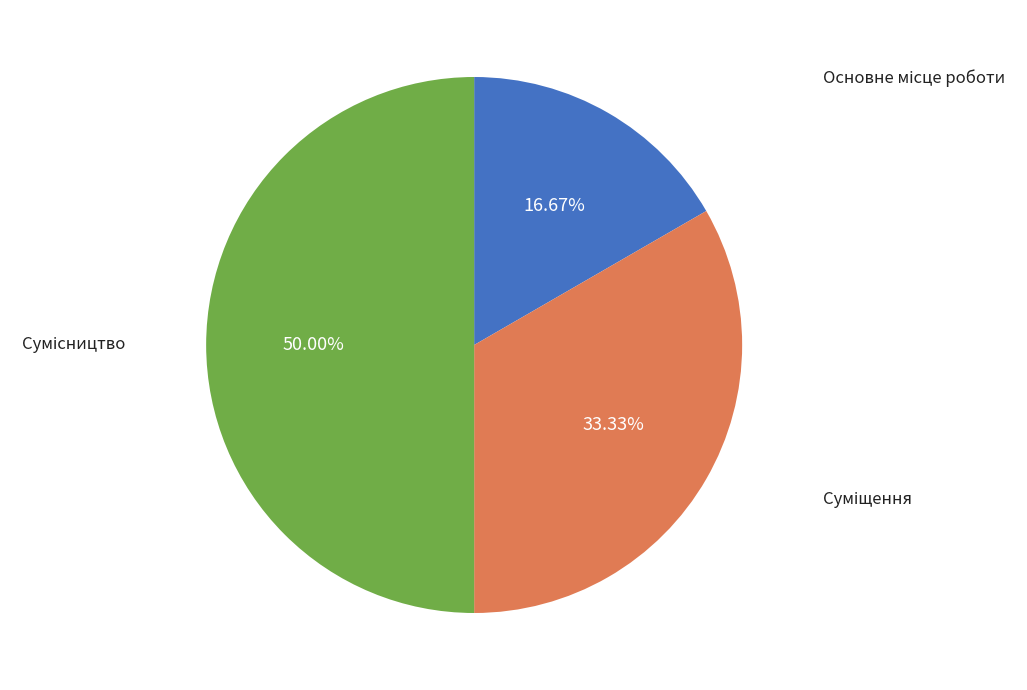

How many segments does this pie chart have?

3